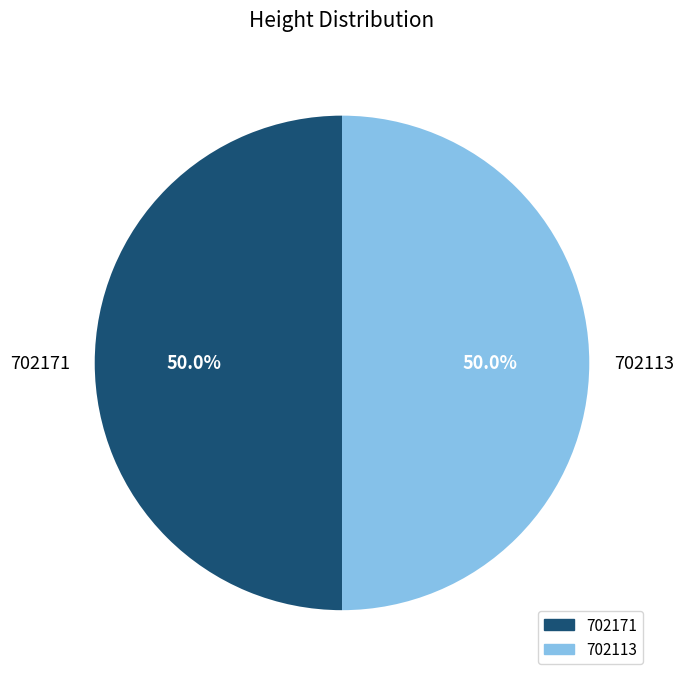

Is the sum of 702171 and 702113 greater than half?

Yes